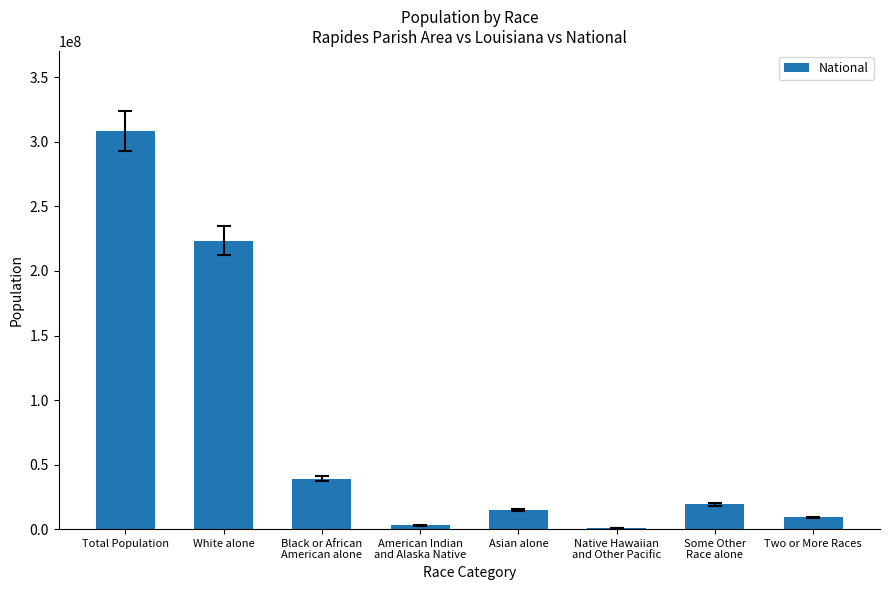

What is the greatest value displayed?

308745538